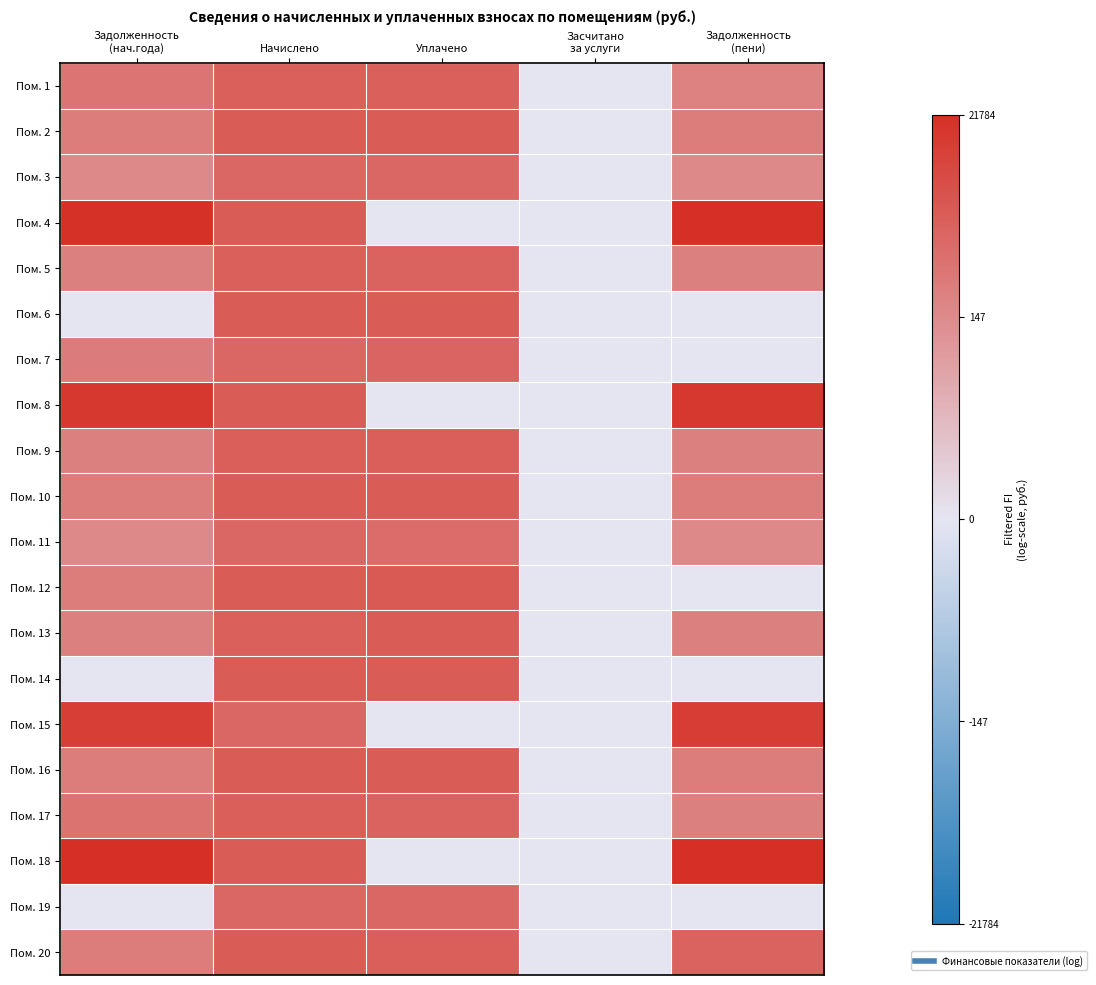

List the series in order of their peak value, highest first.

Пом. 18, Пом. 4, Пом. 8, Пом. 15, Пом. 12, Пом. 2, Пом. 6, Пом. 10, Пом. 14, Пом. 16, Пом. 20, Пом. 13, Пом. 9, Пом. 17, Пом. 5, Пом. 1, Пом. 7, Пом. 19, Пом. 11, Пом. 3